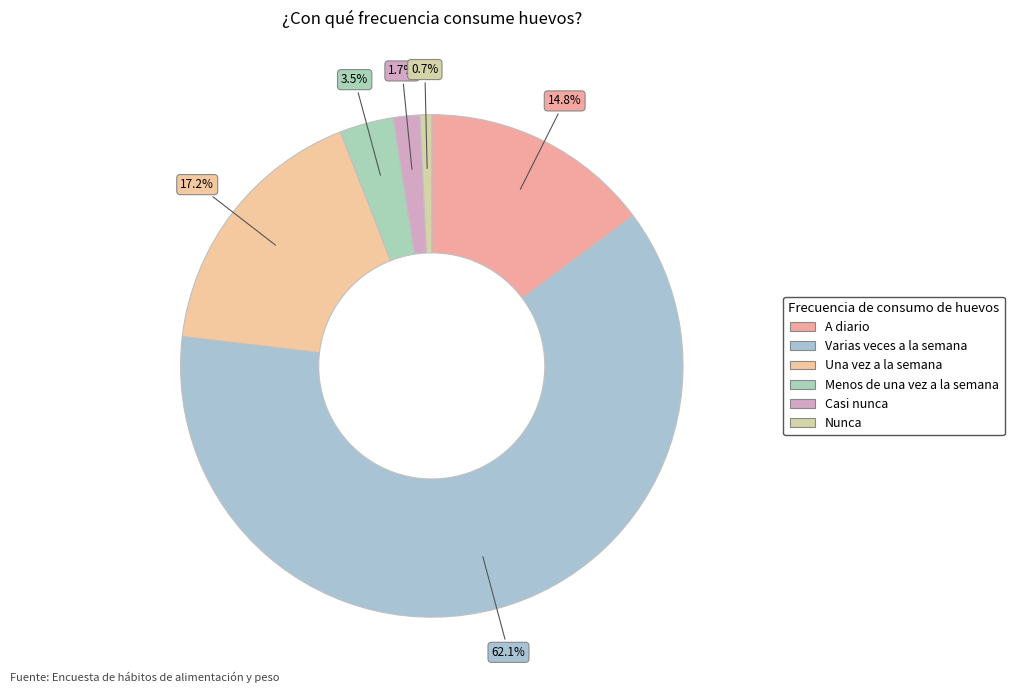

Is the sum of Varias veces a la semana and Una vez a la semana greater than half?

Yes